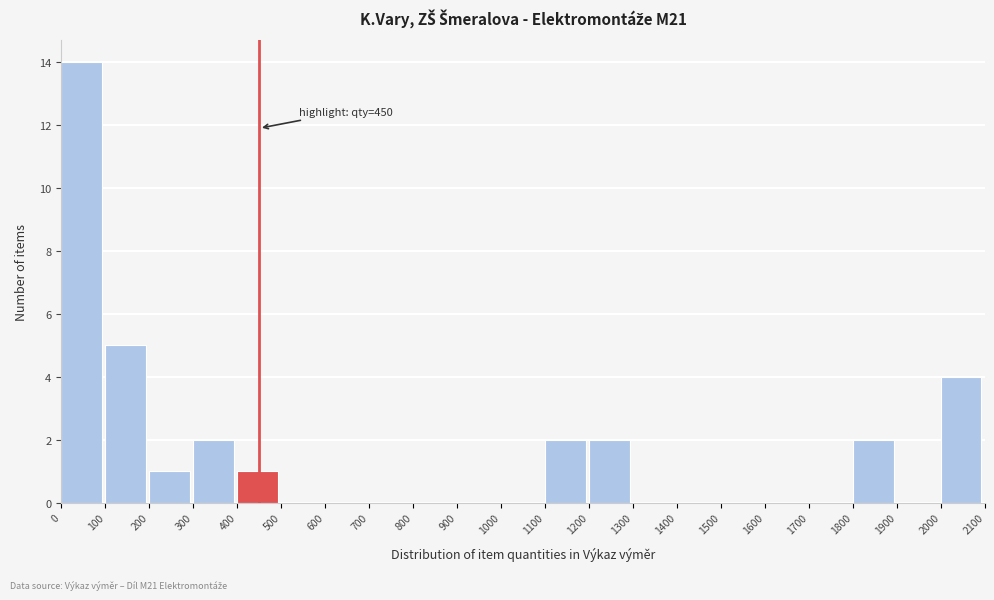

Which range on the x-axis has the tallest bar?

0 to 100